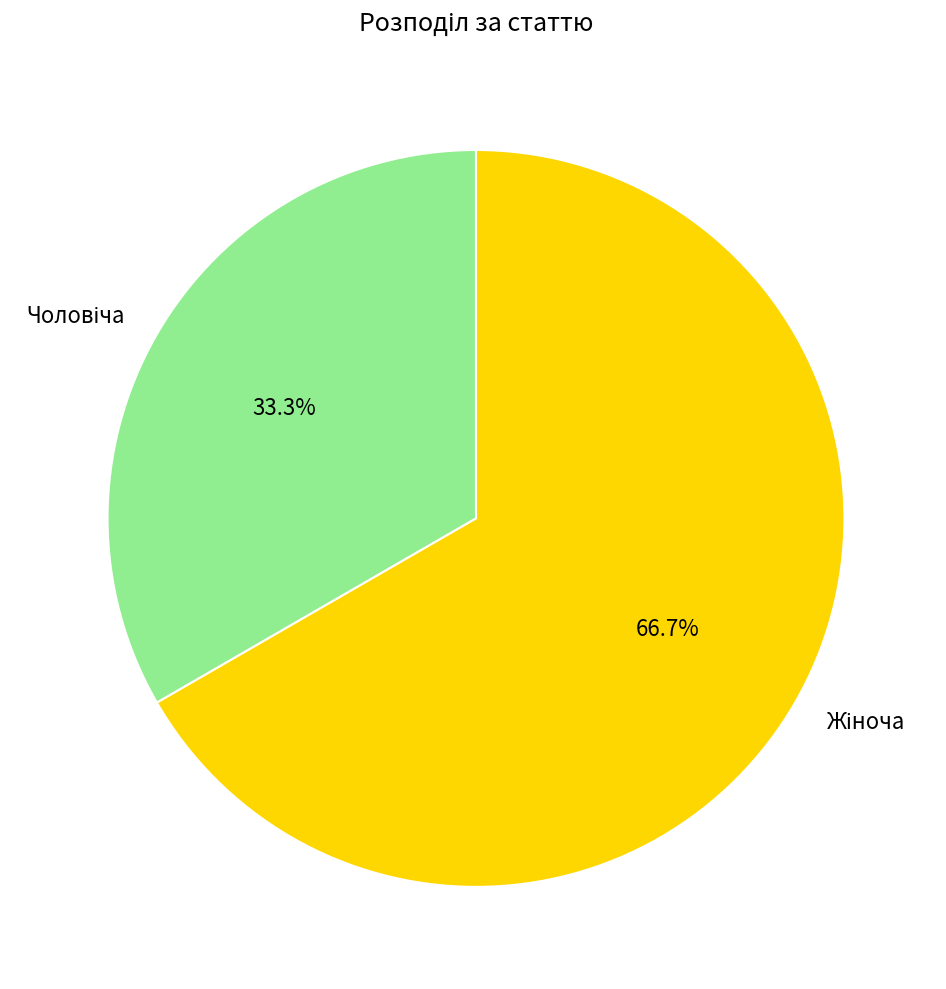

To the nearest percent, what is the combined percentage of Чоловіча and Жіноча?

100%